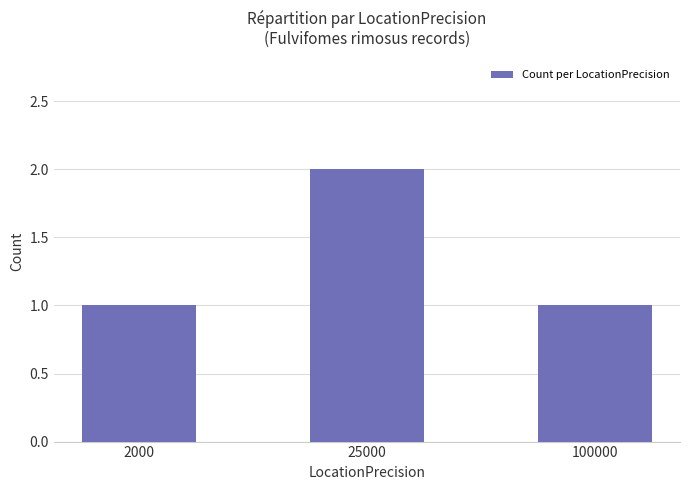

True or false: the data shows 1 at 2000.

True